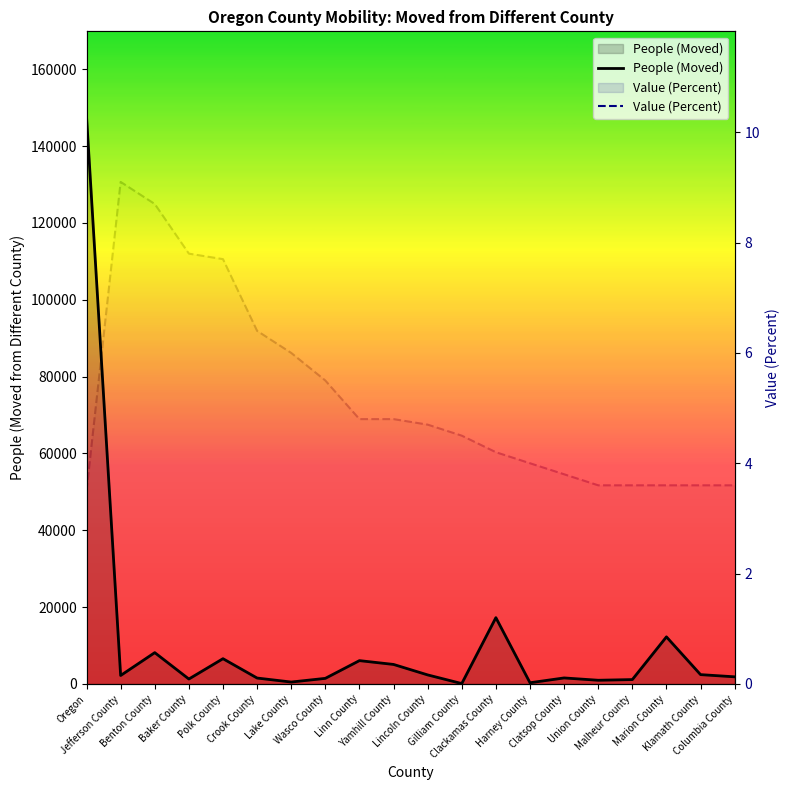

What is the sum of the Value (Percent) values at Columbia County and Klamath County?

7.2